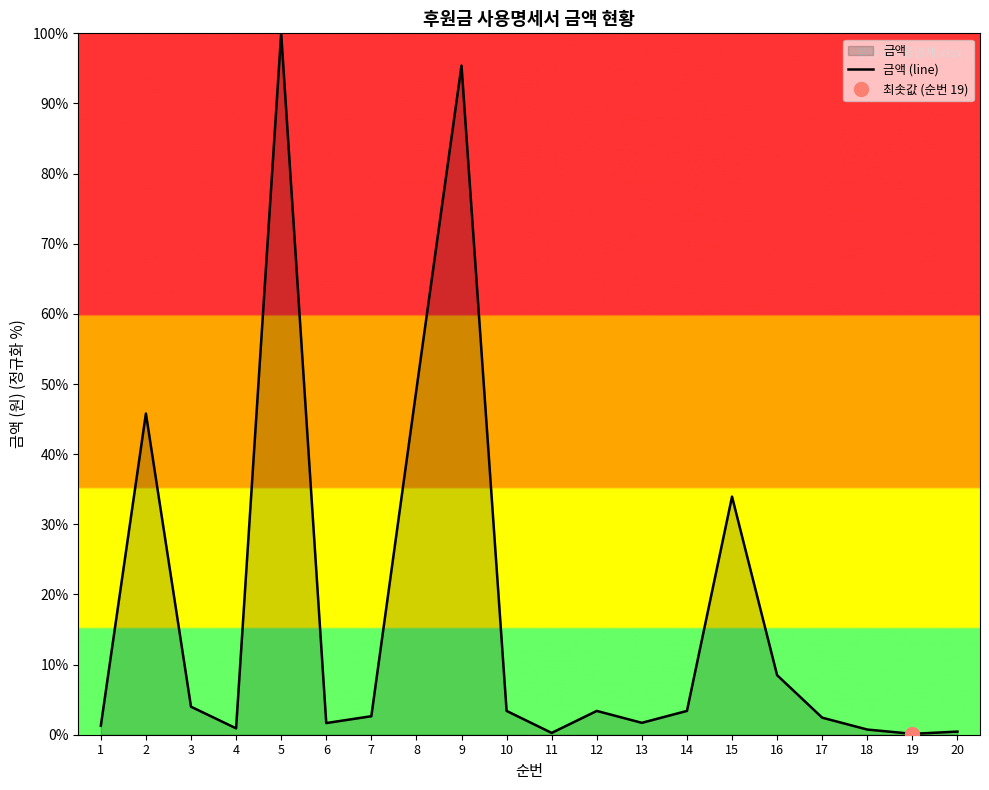

Reading left to right, list all the values displayed in this chart.

1=1.3	2=45.8	3=4.0	4=0.9	5=100.0	6=1.7	7=2.6	8=49.2	9=95.4	10=3.4	11=0.3	12=3.4	13=1.7	14=3.4	15=33.9	16=8.5	17=2.4	18=0.7	19=0.1	20=0.4